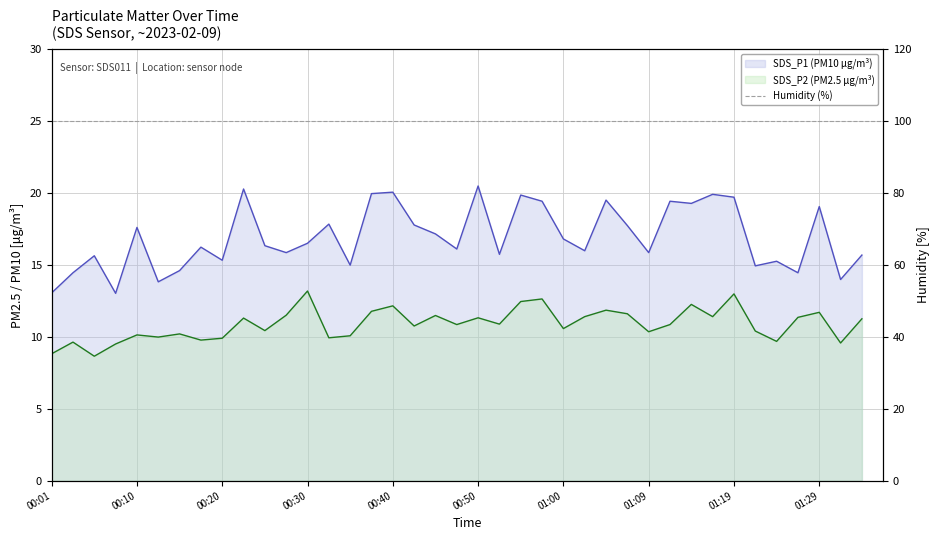

What value does the Humidity series have at 00:30?

99.9